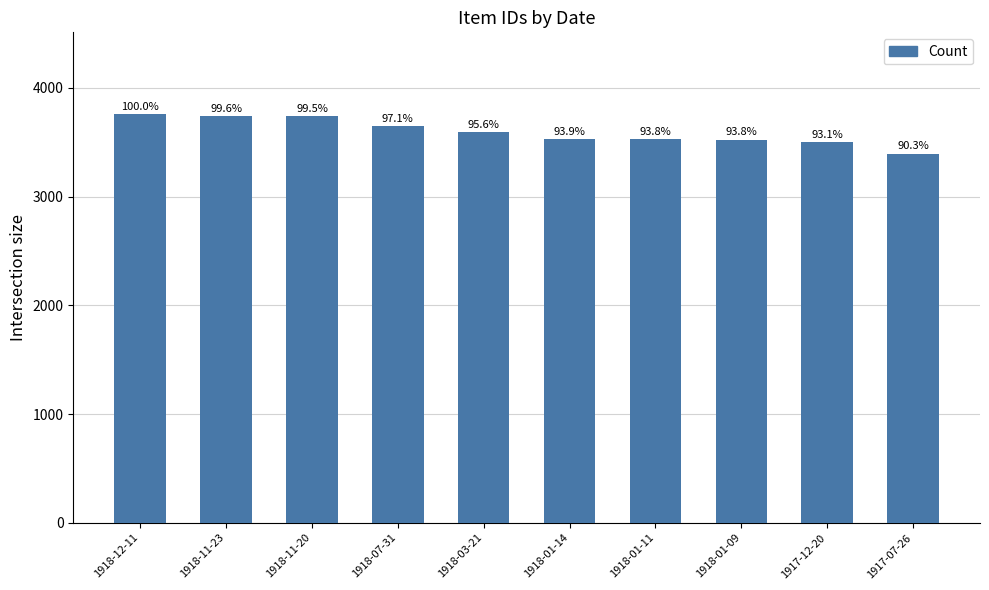

What is the difference between the second highest and second lowest values?

242